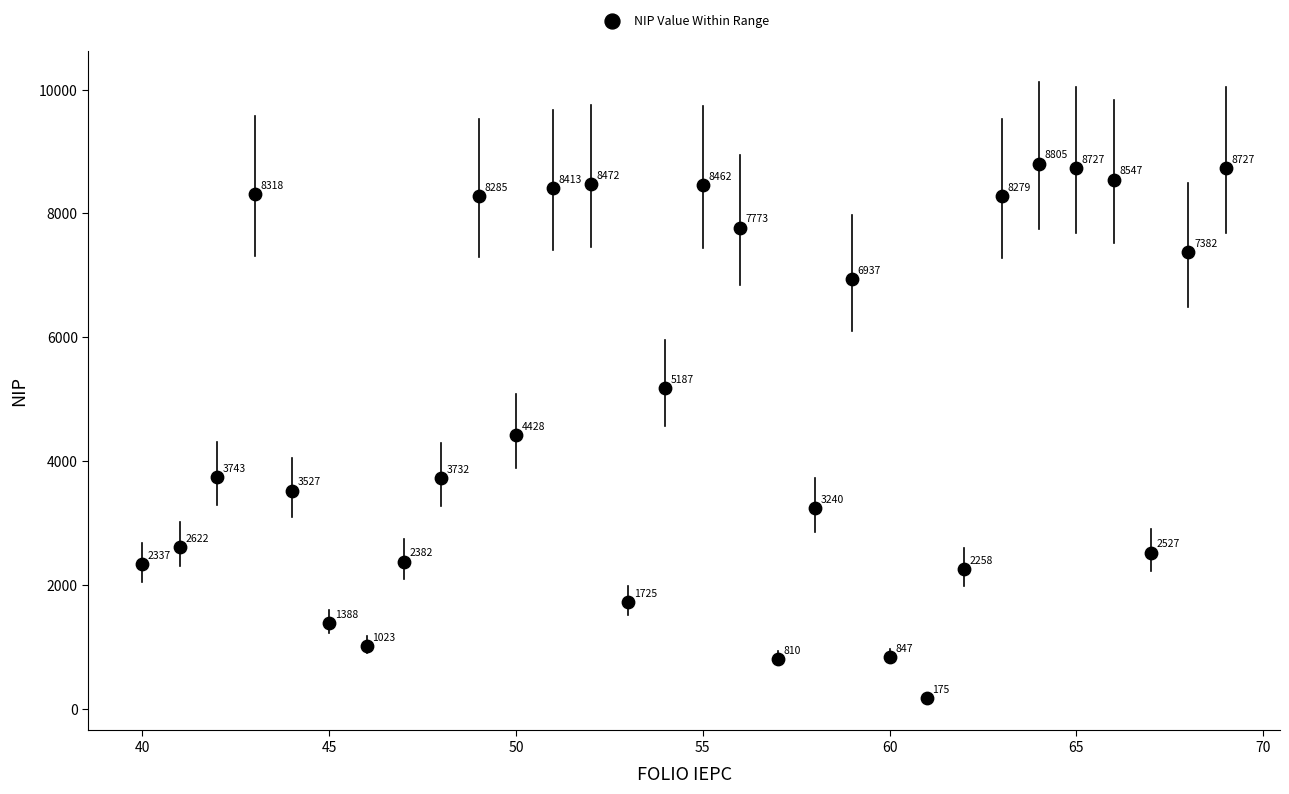

What is the range of Y values (max minus min)?

8630